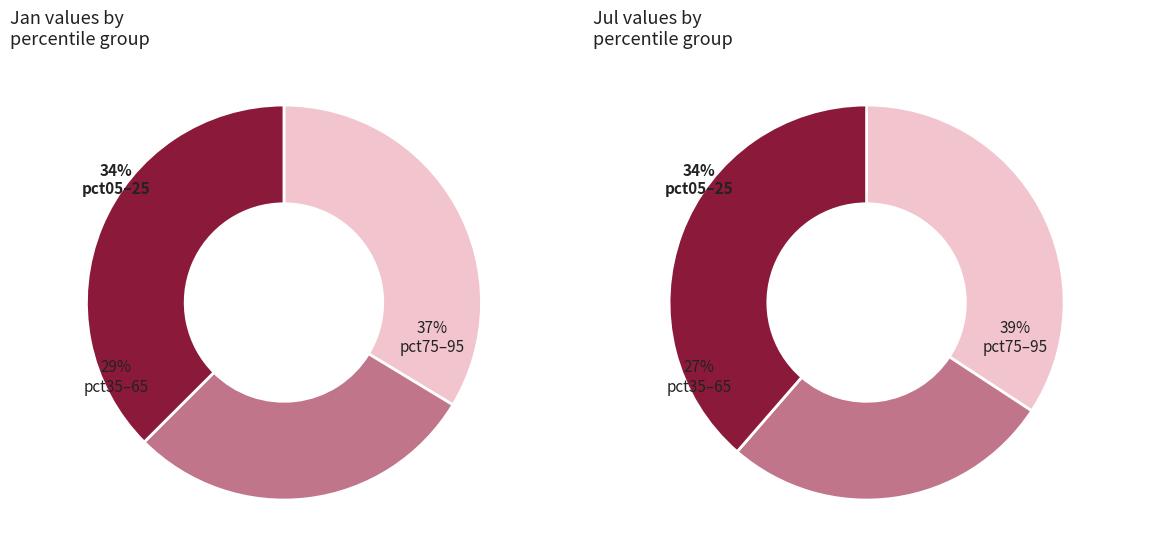

Is there any slice that represents more than half of the pie?

No